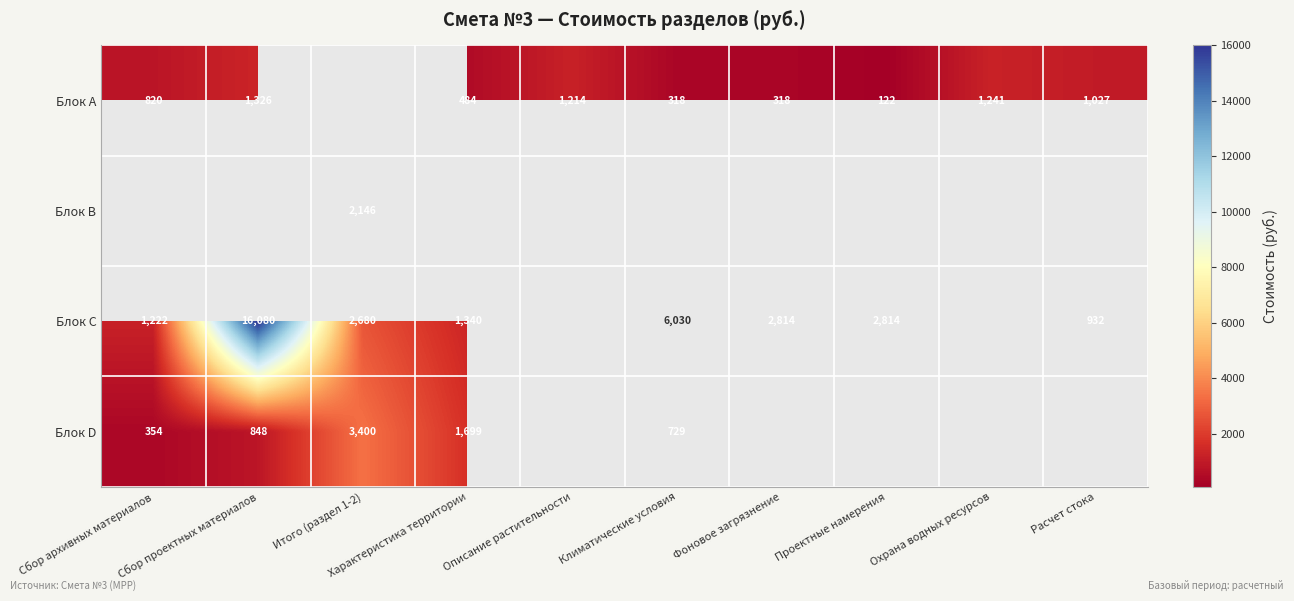

Which has a higher value, Описание растительности or Климатические условия?

Описание растительности